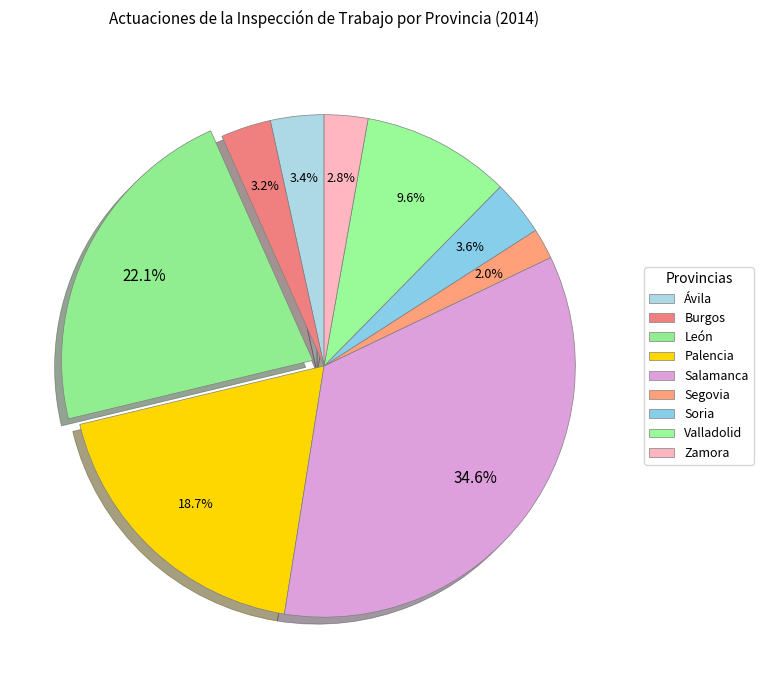

Do Zamora and Valladolid together represent more than half of the pie?

No